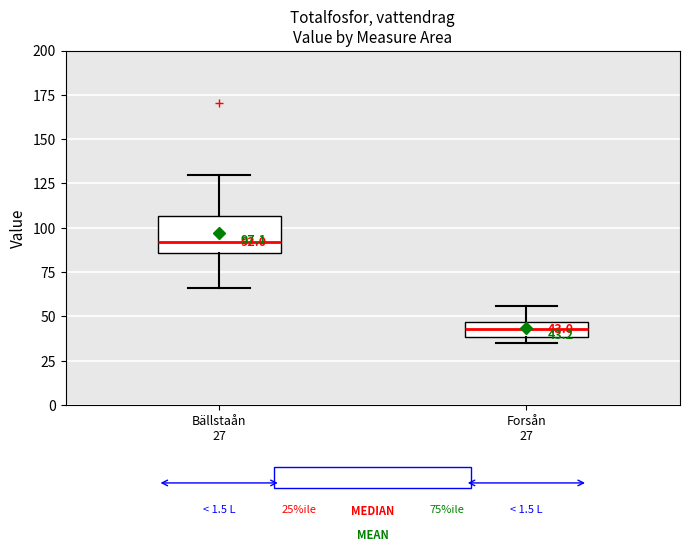

Which box has the lowest median line?

Forsån 27